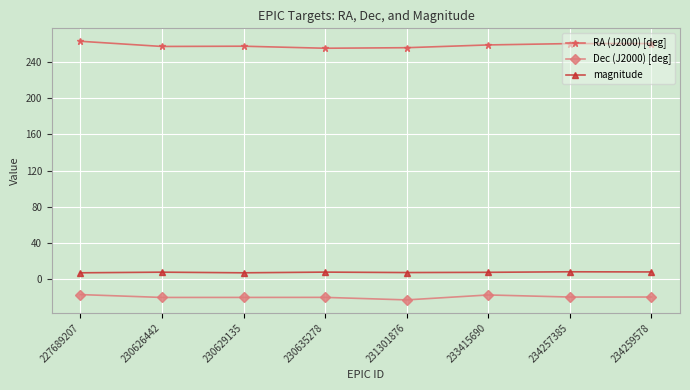

True or false: RA (J2000) [deg] and magnitude intersect in this chart.

False